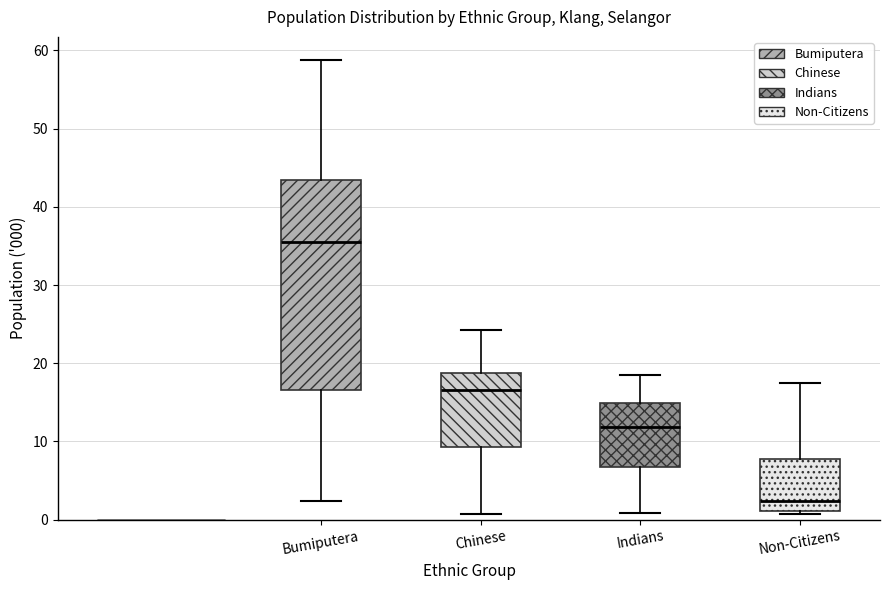

Which box's median line is the lowest?

Non-Citizens